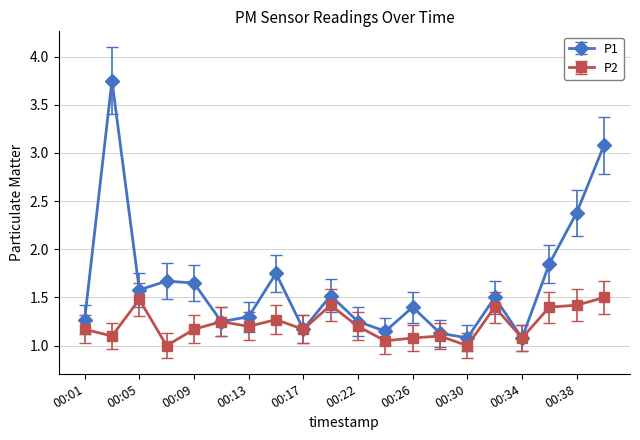

Rank the series by their average value, from lowest to highest.

P2, P1